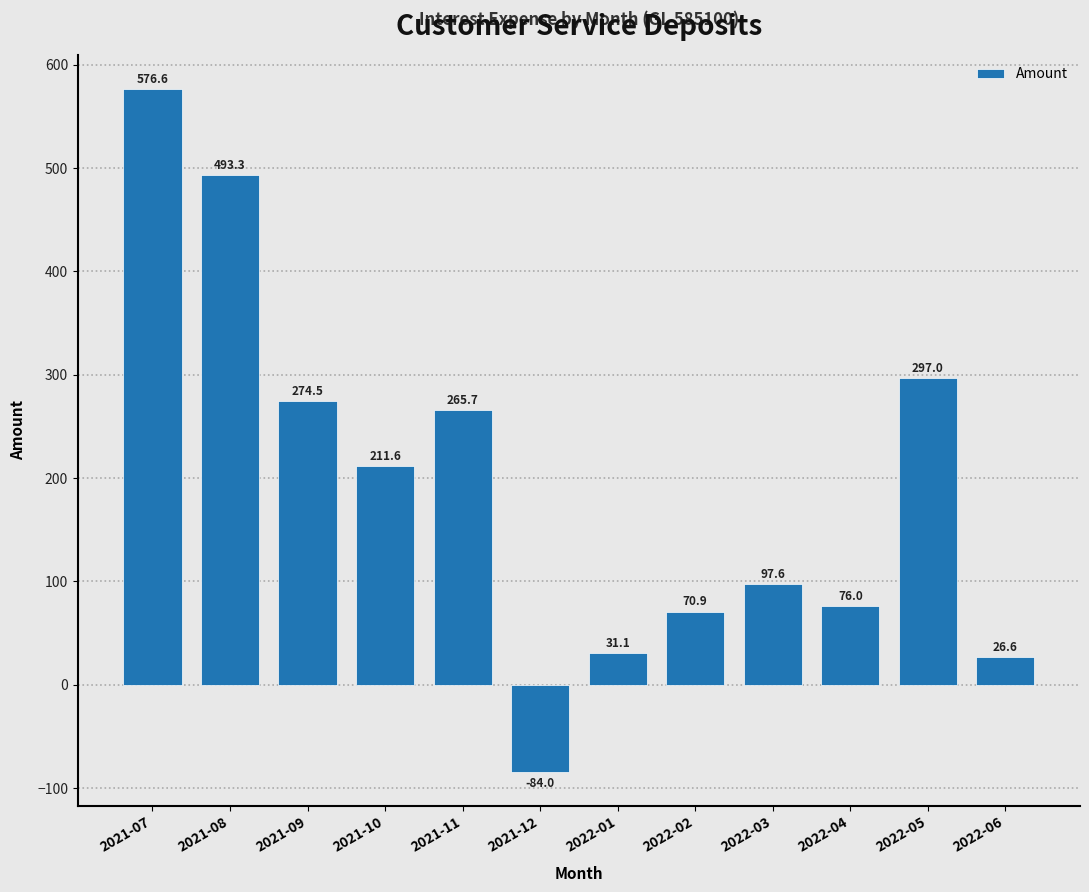

Reading left to right, extract all data points from this chart.

2021-07=576.6	2021-08=493.3	2021-09=274.5	2021-10=211.6	2021-11=265.7	2021-12=-84.0	2022-01=31.1	2022-02=70.9	2022-03=97.6	2022-04=76.0	2022-05=297.0	2022-06=26.6